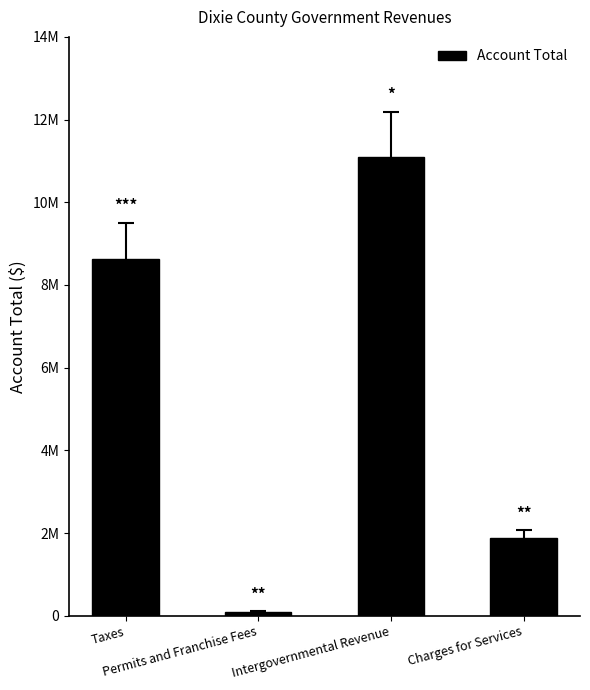

List the labels in order of value, largest first.

Intergovernmental Revenue, Taxes, Charges for Services, Permits and Franchise Fees